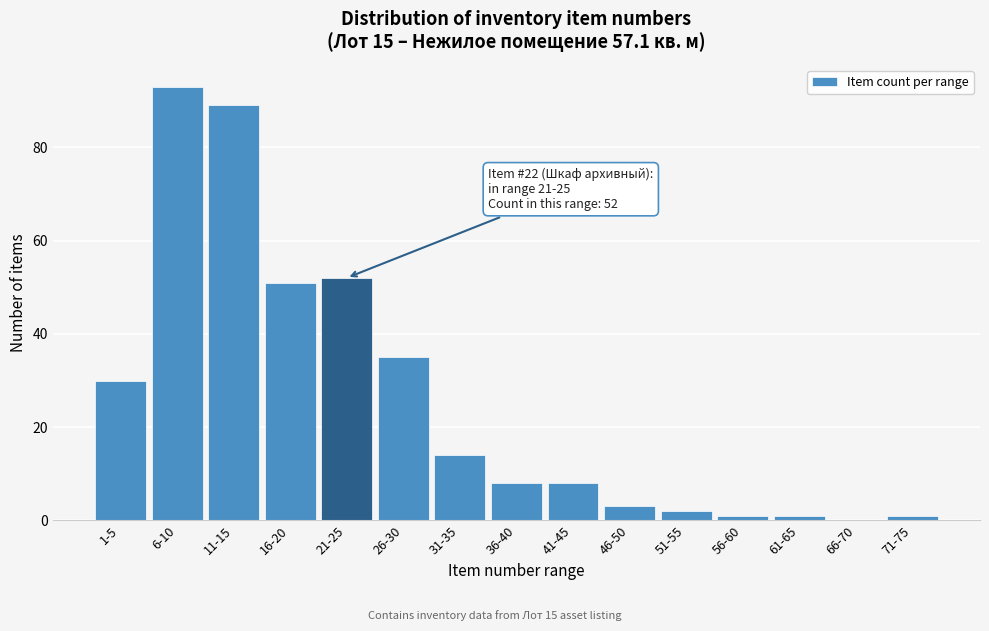

Reading left to right, what are all the values shown in this chart?

1-5=30	6-10=93	11-15=89	16-20=51	21-25=52	26-30=35	31-35=14	36-40=8	41-45=8	46-50=3	51-55=2	56-60=1	61-65=1	66-70=0	71-75=1